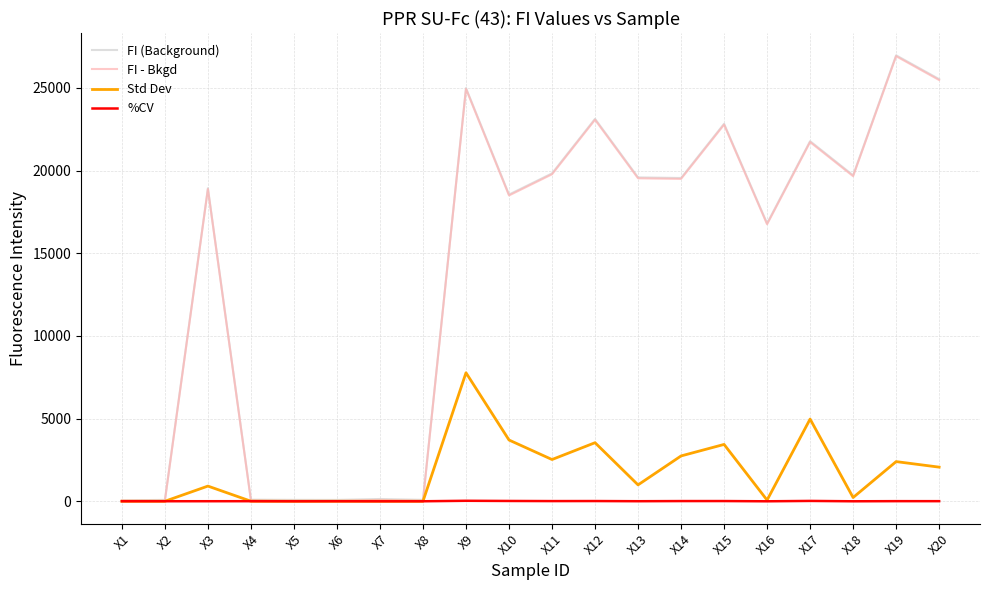

How many categories are shown in the chart?

20